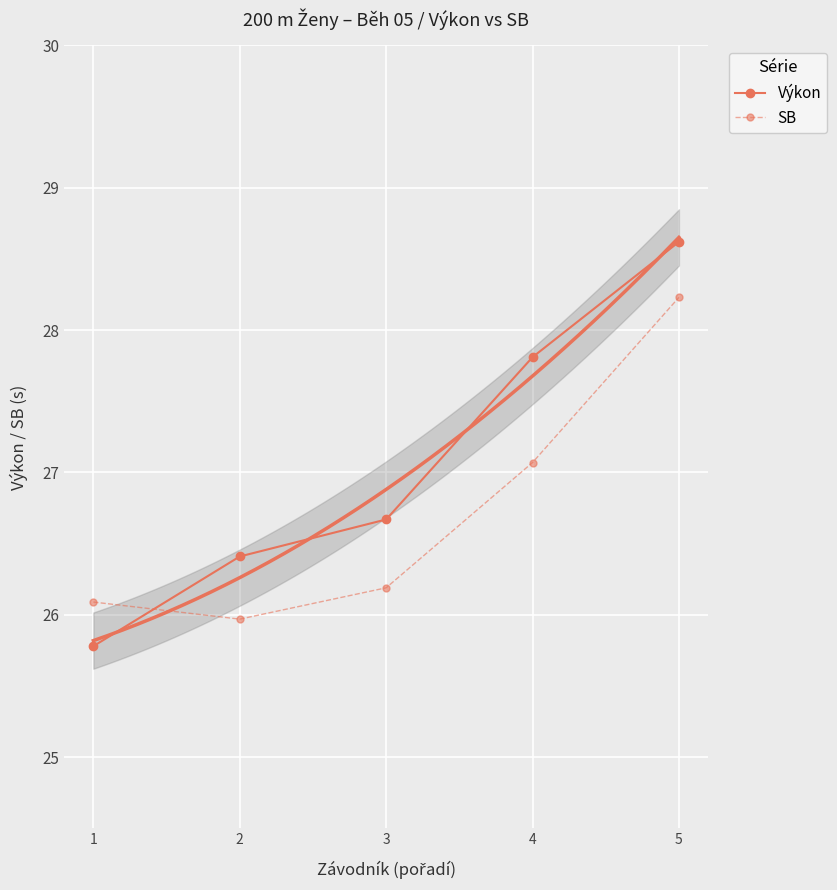

Between 1 and 4, which series saw the biggest shift?

Výkon